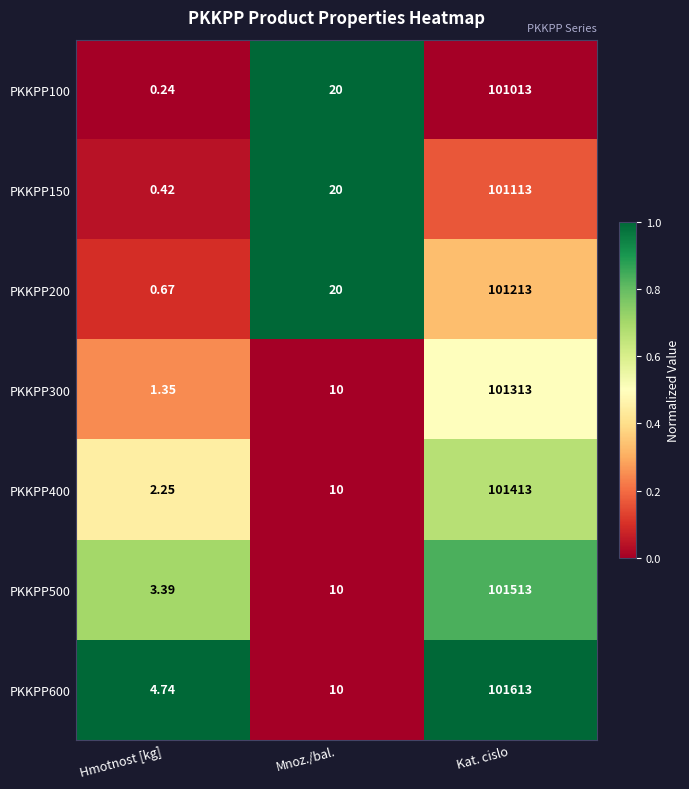

Which category has the lowest value in the PKKPP300 series?

Hmotnost [kg]